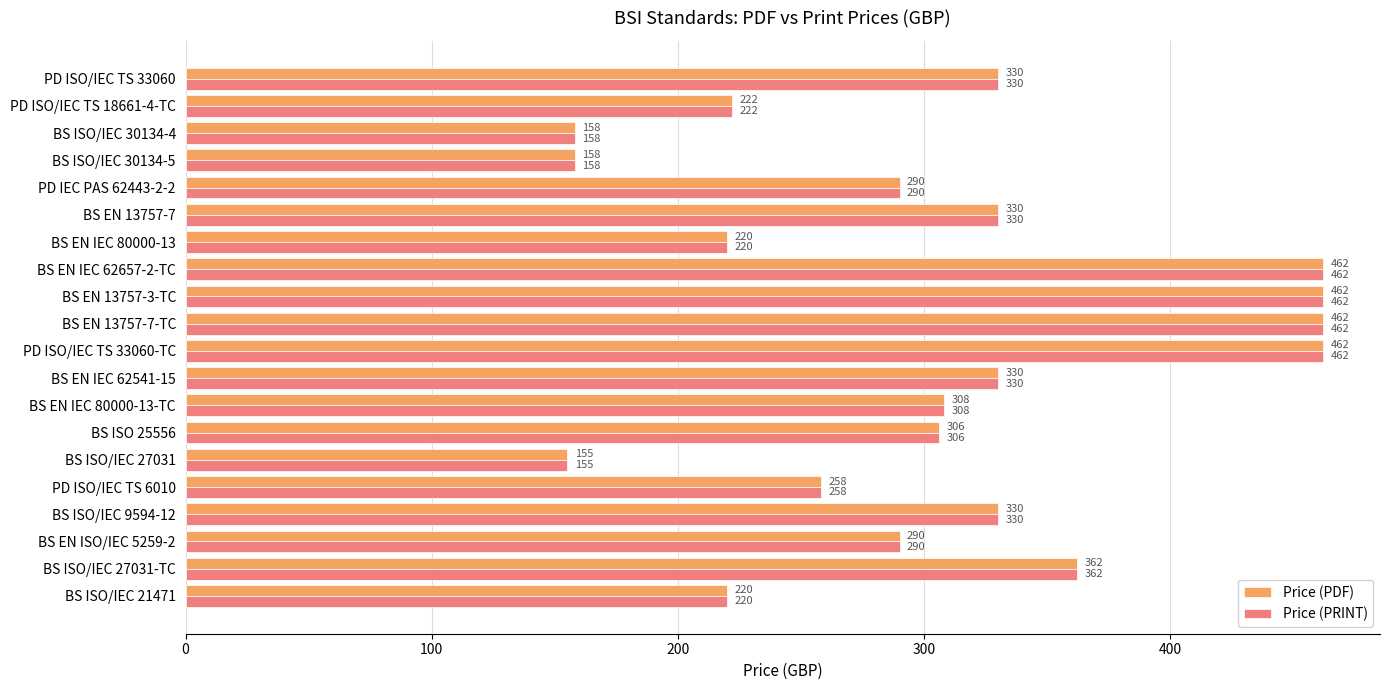

How many data points in Price (PRINT) are less than 308?

10